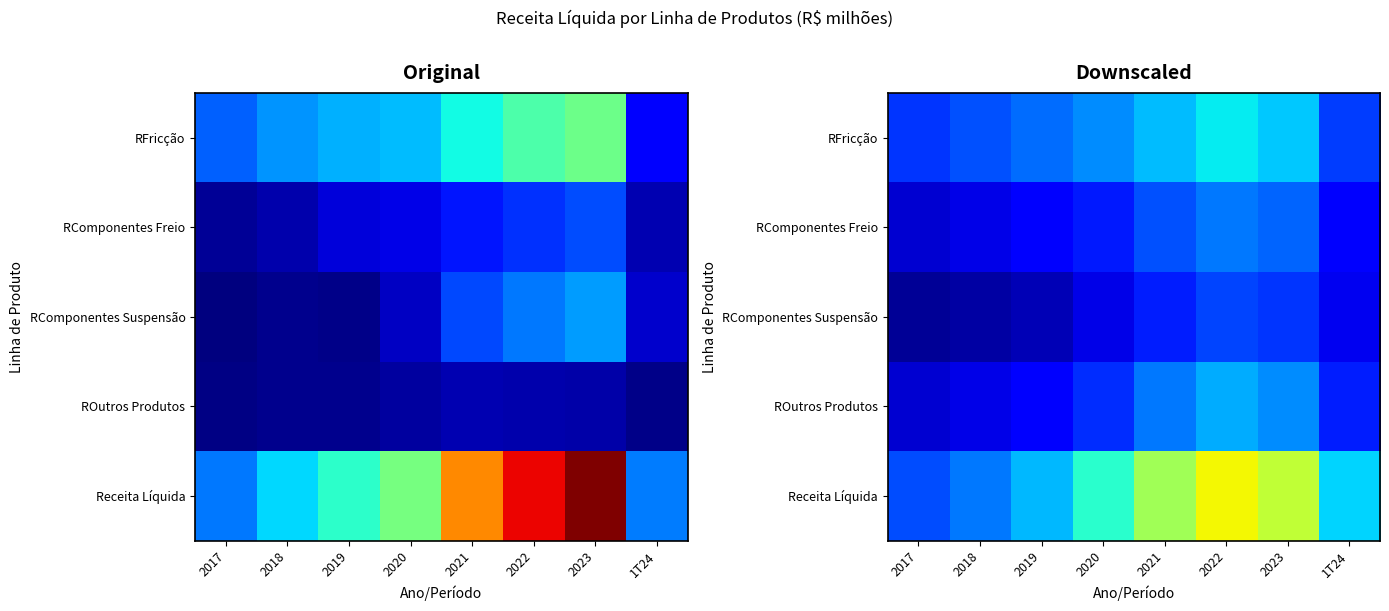

At which label does RFricção reach its minimum?

2017